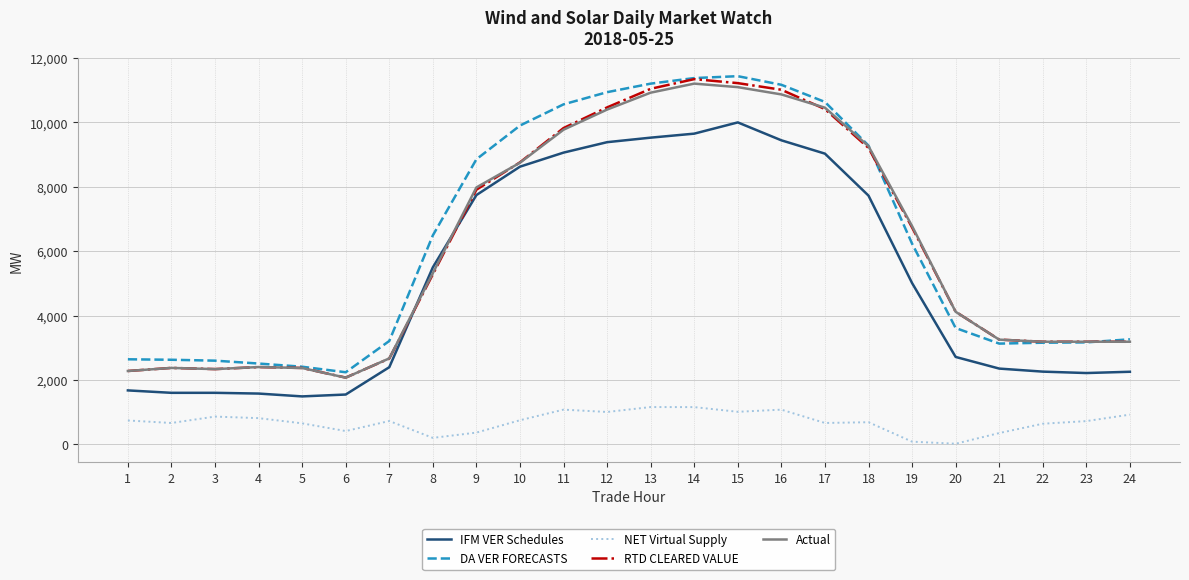

Between 14 and 19, which series saw the biggest shift?

DA VER FORECASTS